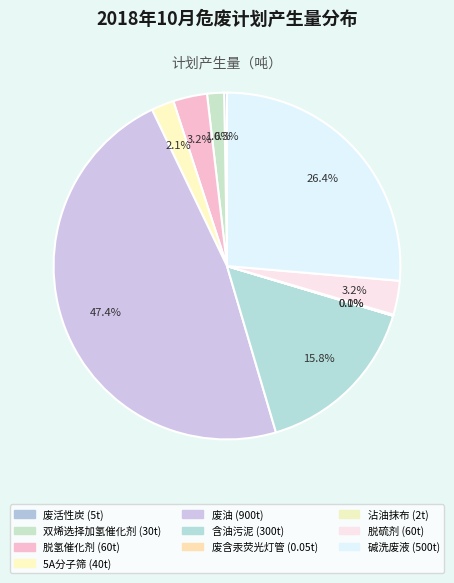

How many slices are in this pie chart?

10